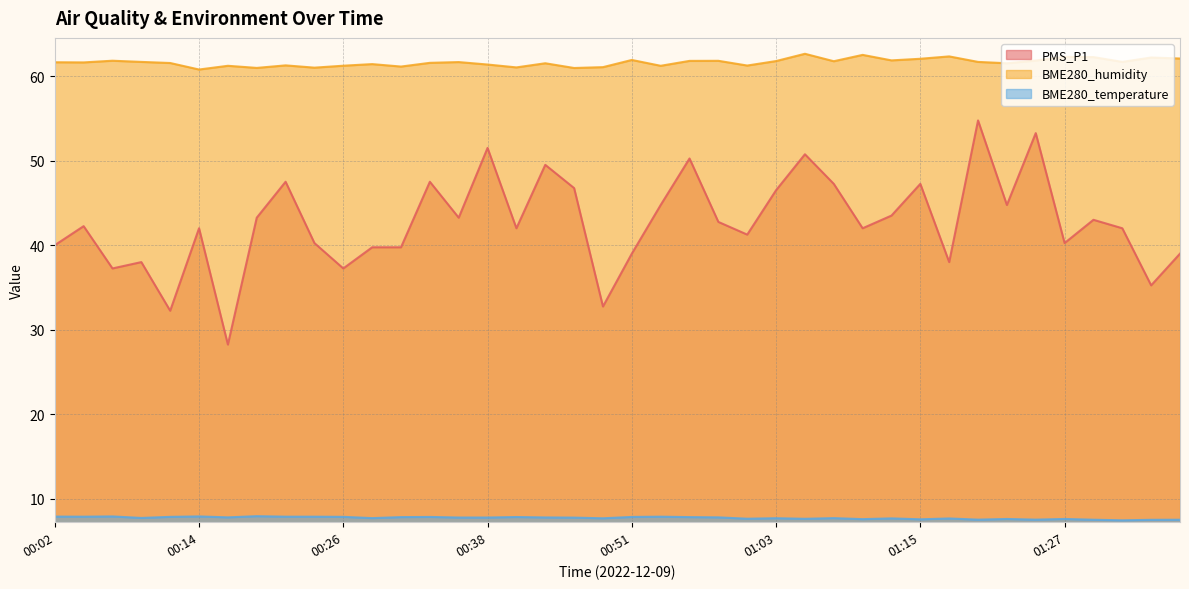

True or false: BME280_humidity and BME280_temperature intersect in this chart.

False